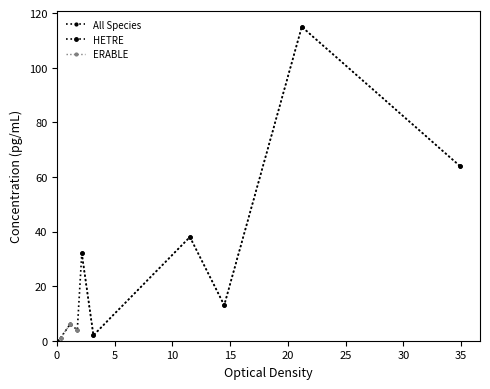

How many interior local valleys does the ERABLE series have?

1